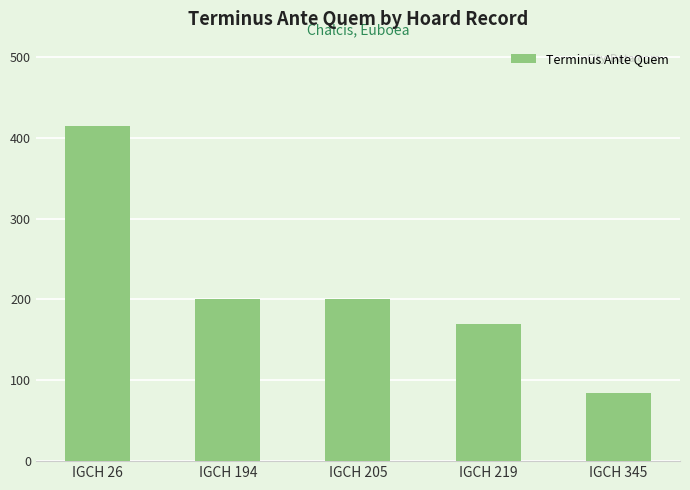

Are the bars horizontal?

No